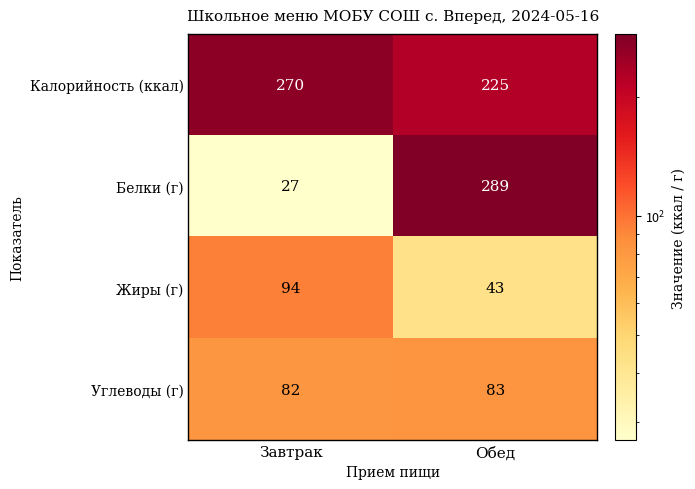

What is the sum of all Жиры (г) values?

137